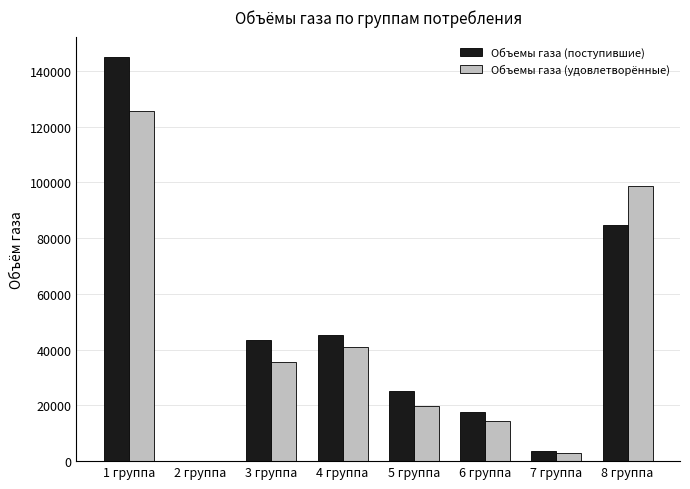

At which category is the sum across all series the highest?

1 группа